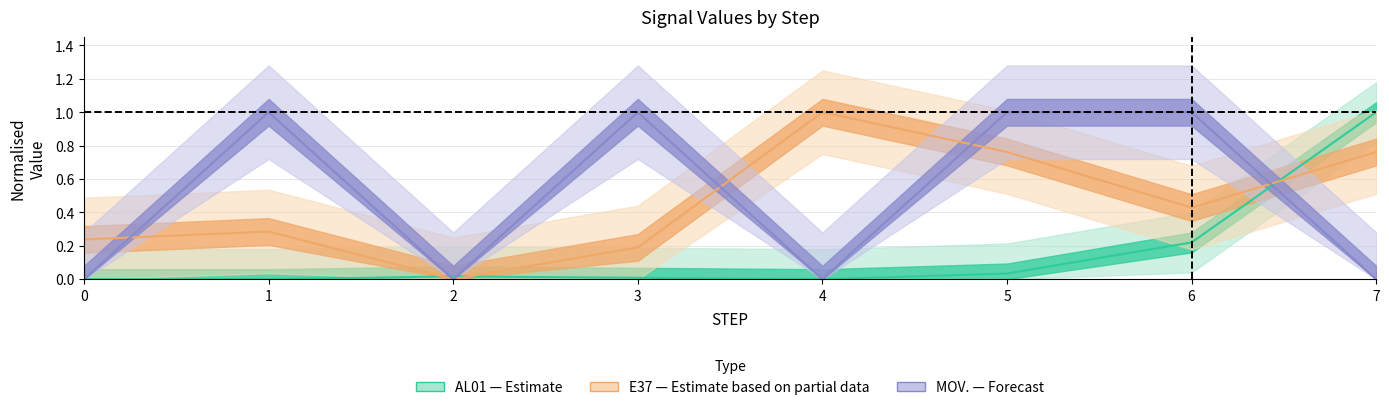

List the labels in order of AL01 value, largest first.

7, 6, 5, 2, 3, 0, 1, 4